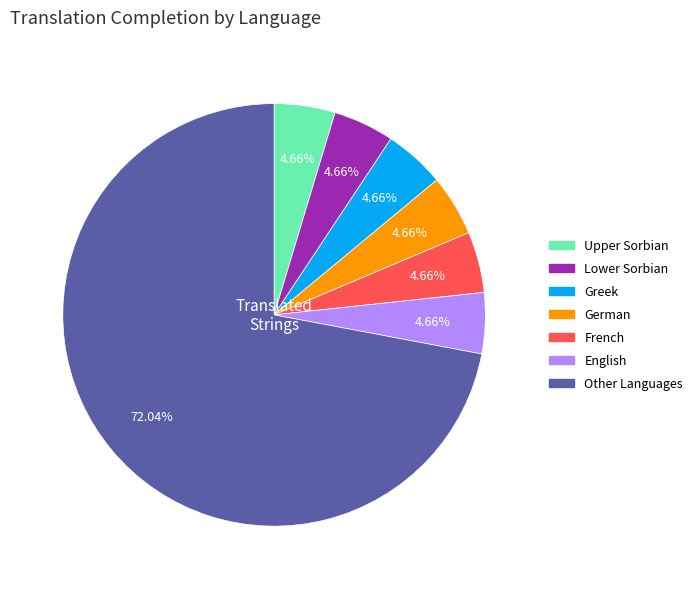

To the nearest percent, what percentage of the pie is Greek?

5%